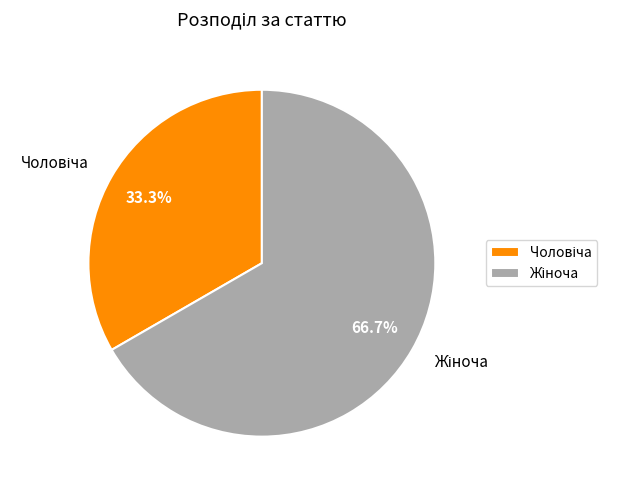

Is there a majority slice in this chart?

Yes